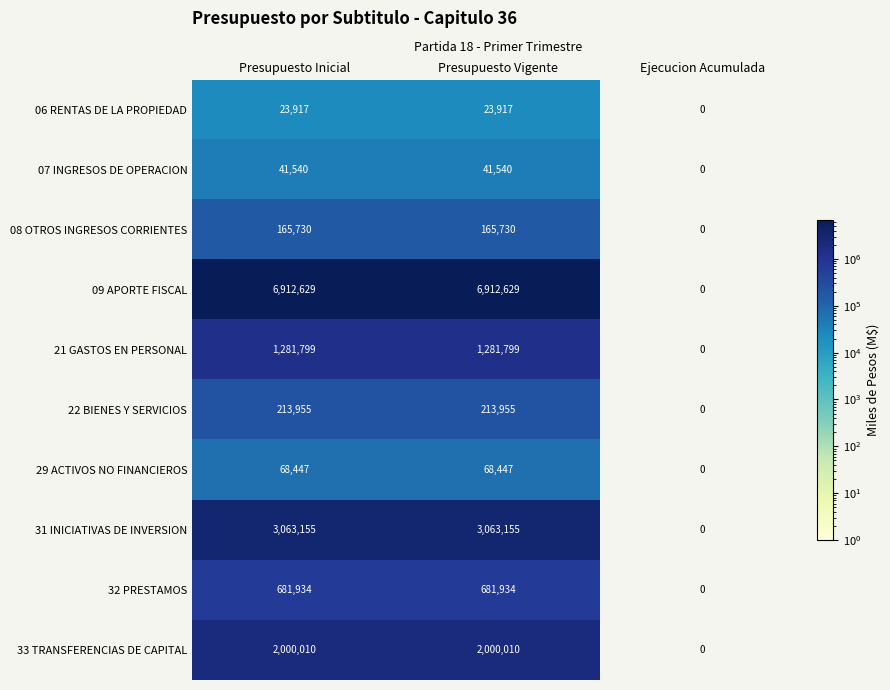

What is the total value across all series at Presupuesto Inicial?

14453116